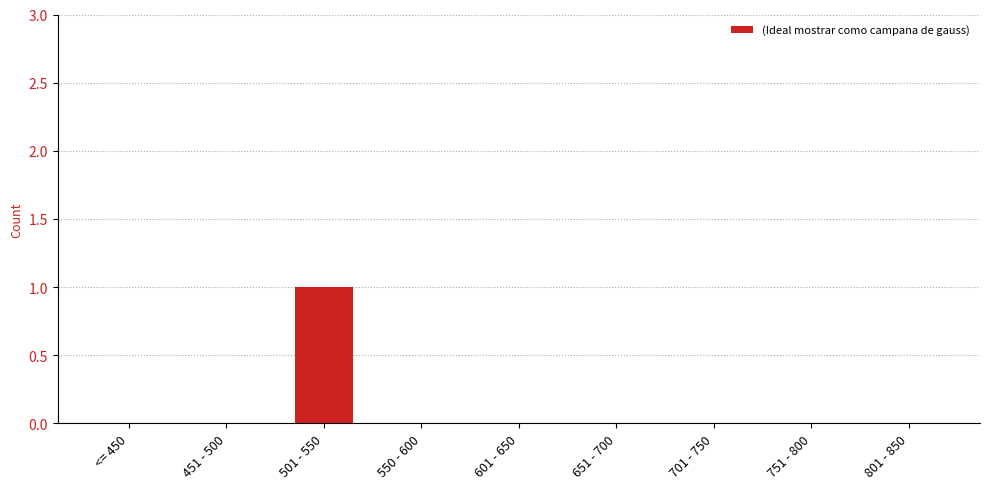

Does the chart contain stacked bars?

No